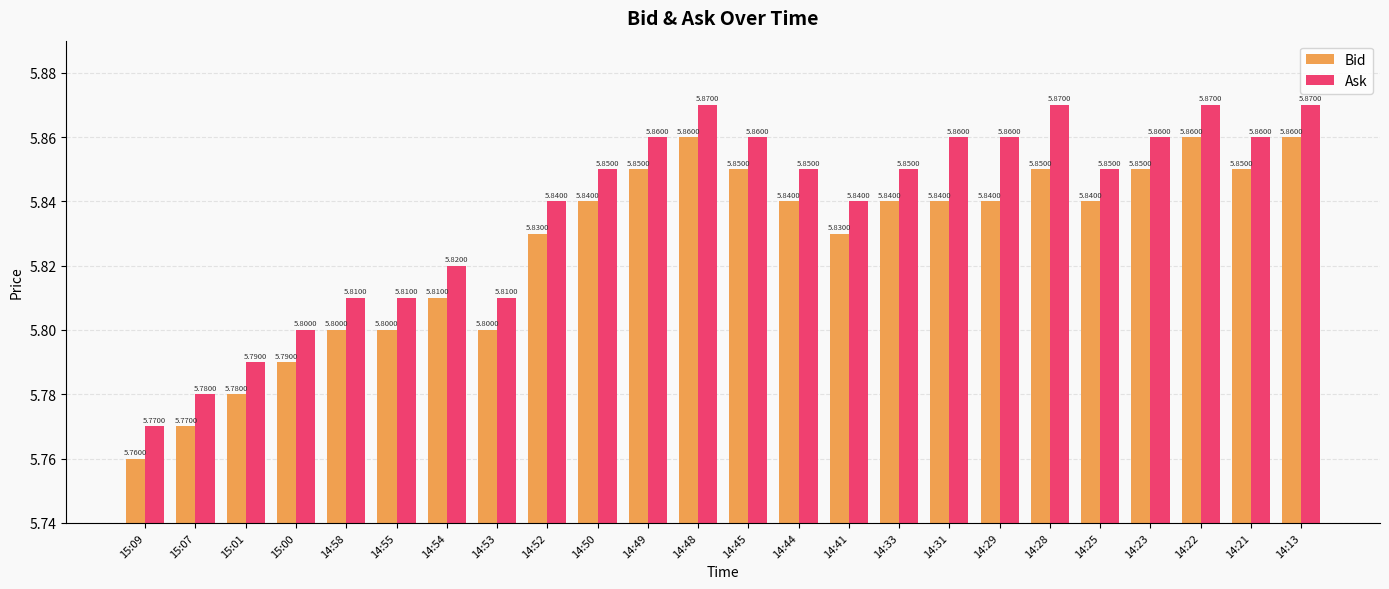

The value of Bid at 14:55 is 8.1. True or false?

False